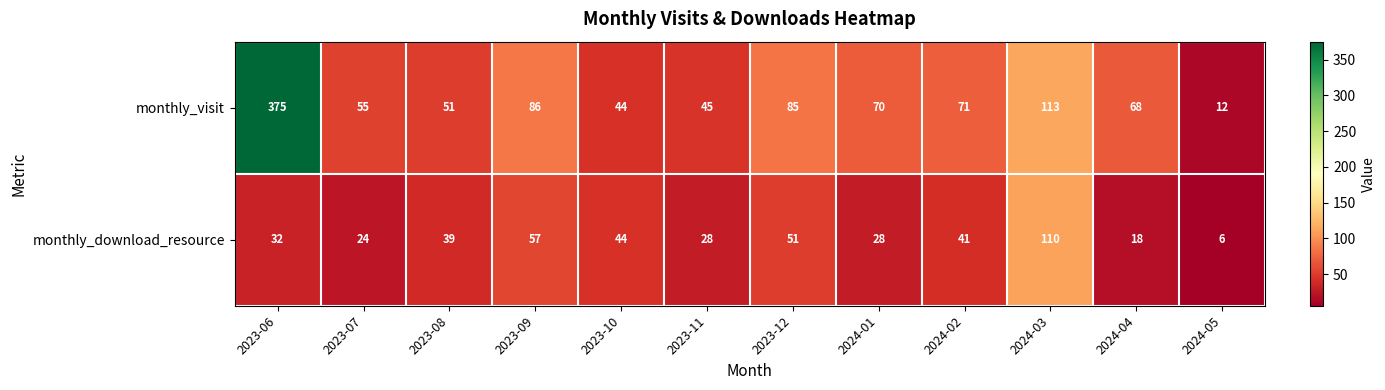

Which series has the largest range (max minus min)?

monthly_visit